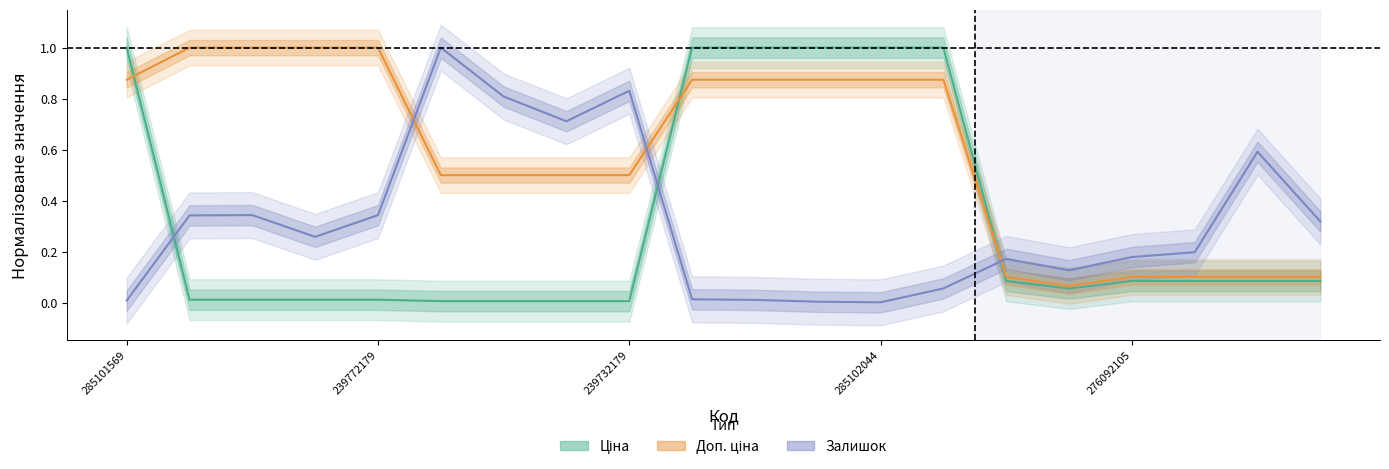

What are all the series names shown in the legend?

Ціна, Доп. ціна, Залишок